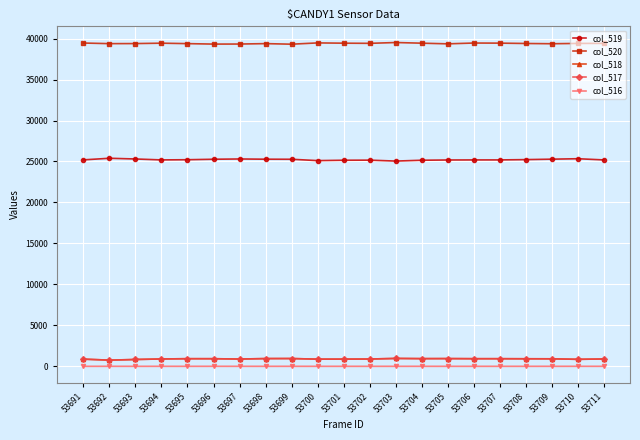

What is the difference between the col_517 values at 53702 and 53691?

16